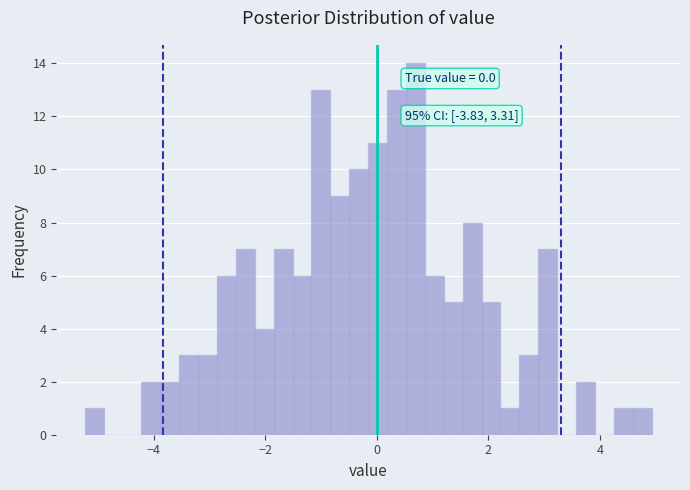

Read against the x-axis, roughly where is the centre of the tallest bar?

0.6